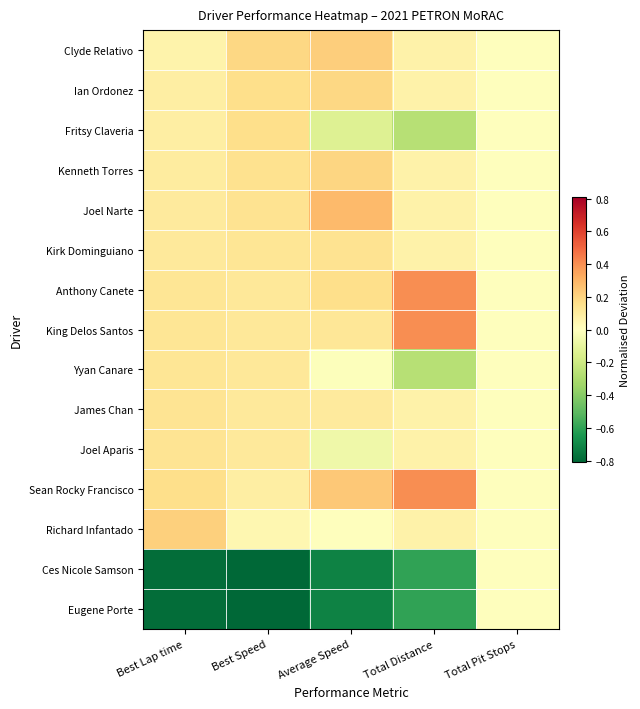

Which label corresponds to the largest value in the chart?

Total Distance